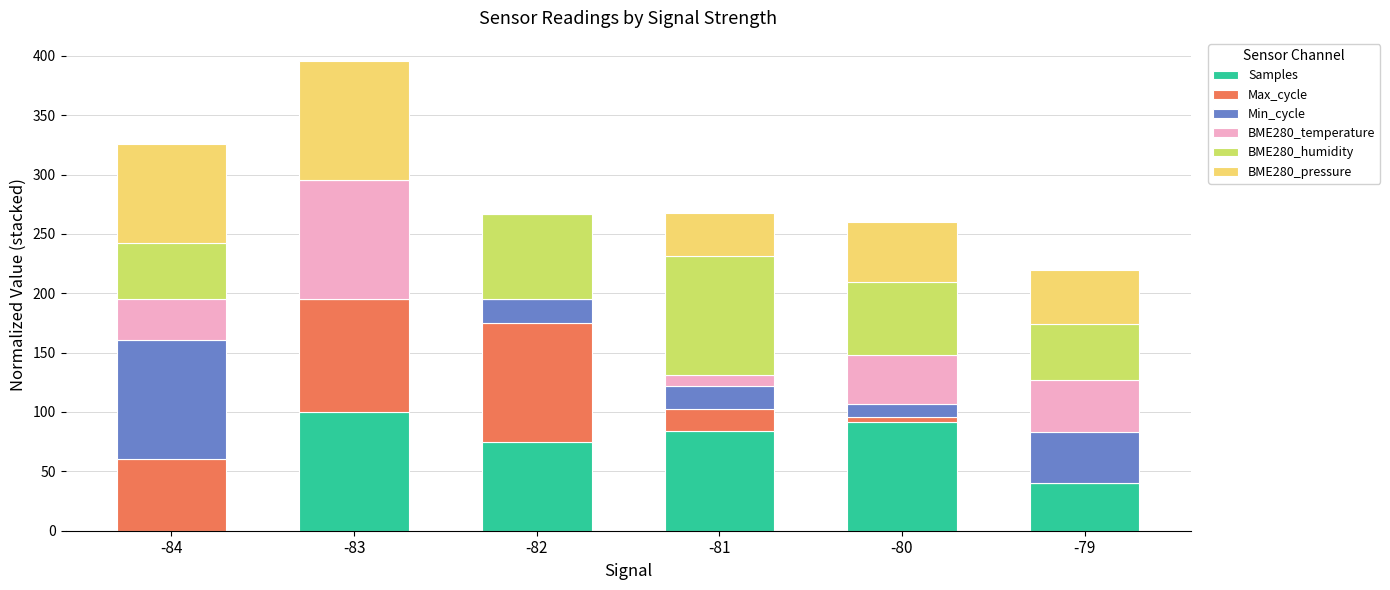

At which category is the sum across all series the highest?

-83